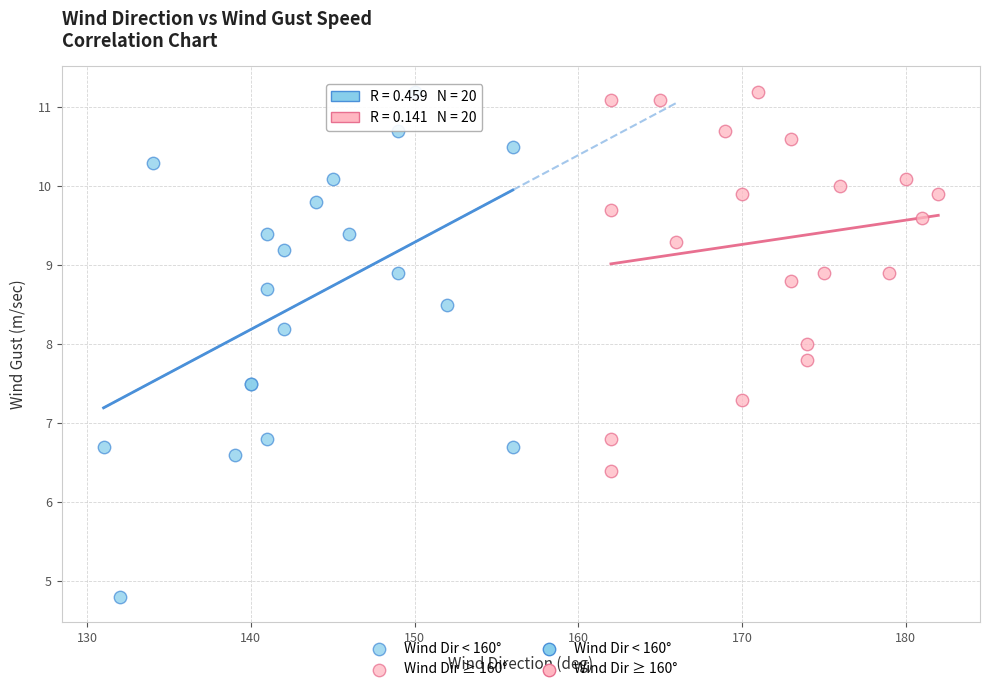

Which series has the largest Y range (max minus min)?

Wind Dir < 160°